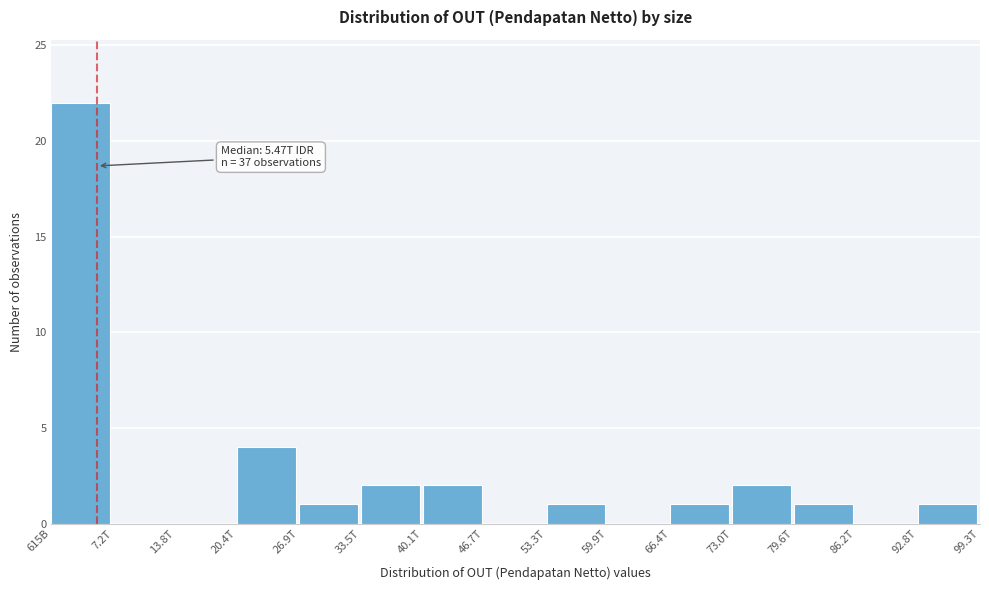

Reading left to right, transcribe all the data shown in this chart.

615B=22	7.2T=0	13.8T=0	20.4T=4	26.9T=1	33.5T=2	40.1T=2	46.7T=0	53.3T=1	59.9T=0	66.4T=1	73.0T=2	79.6T=1	86.2T=0	92.8T=1